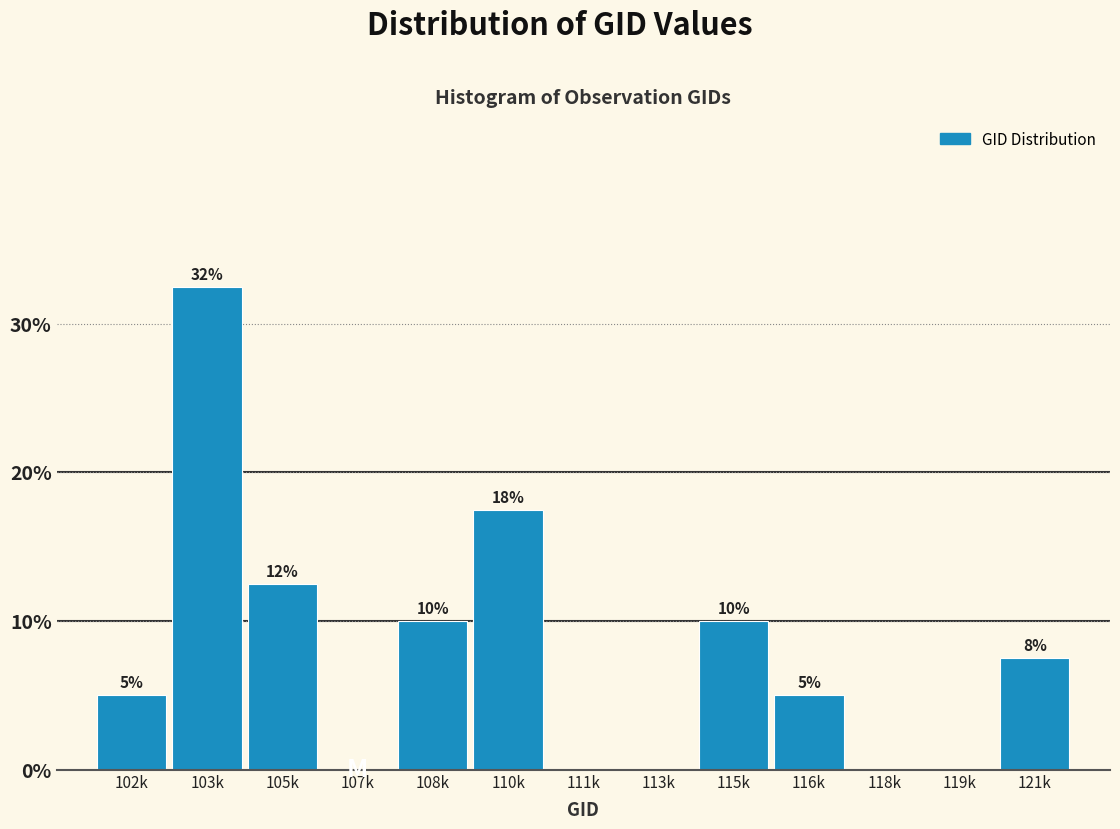

What is the approximate value at 115k?

10.0